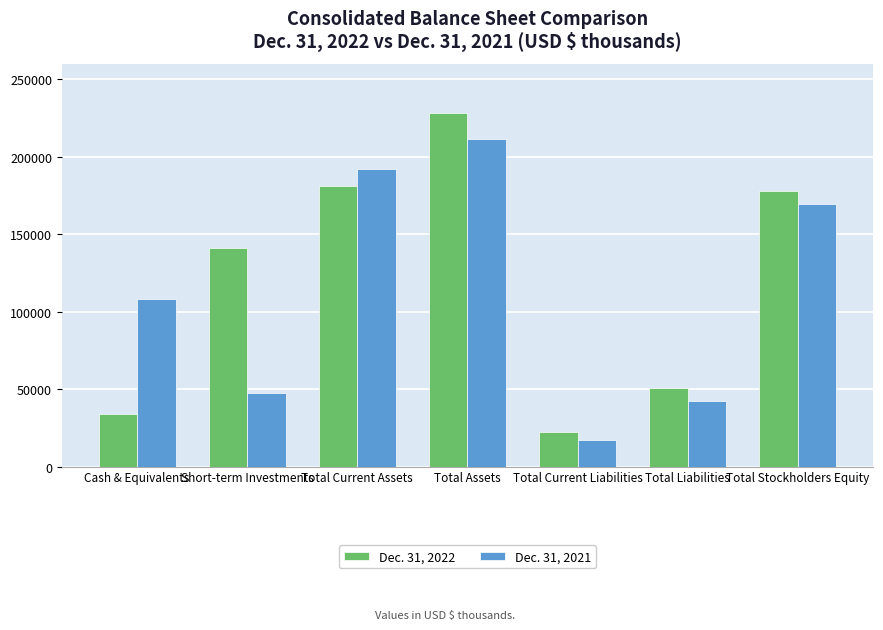

Rank the categories by Dec. 31, 2021 value from highest to lowest.

Total Assets, Total Current Assets, Total Stockholders Equity, Cash & Equivalents, Short-term Investments, Total Liabilities, Total Current Liabilities